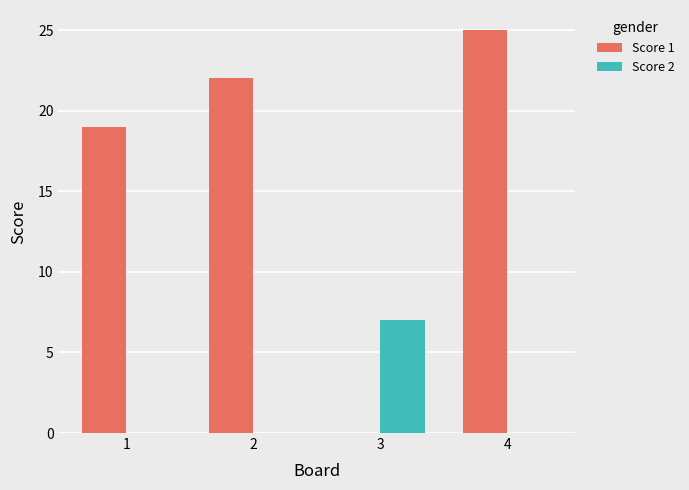

What is the sum of the Score 1 values at 2 and 3?

22